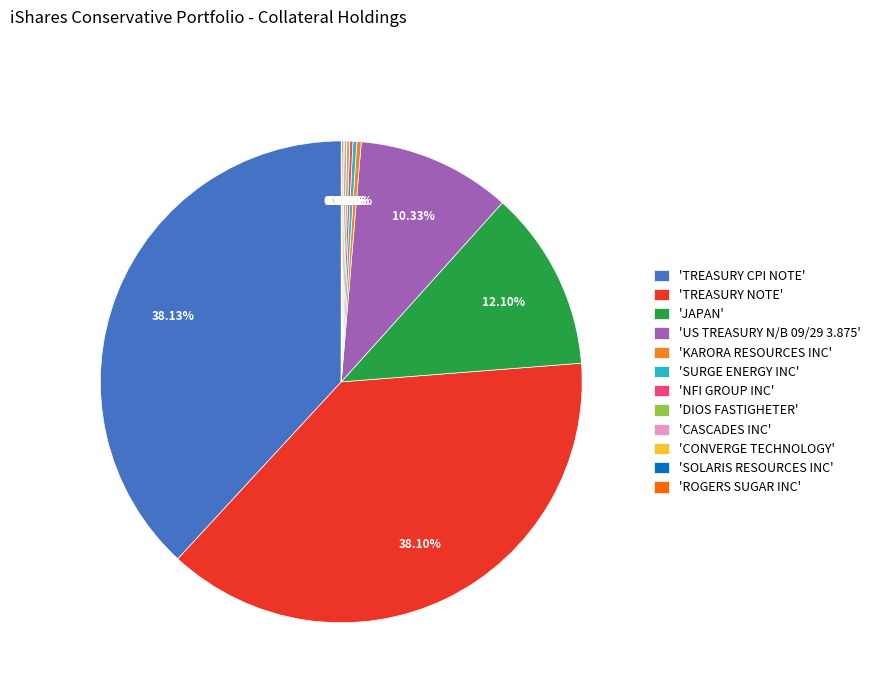

Is there any slice that represents more than half of the pie?

No